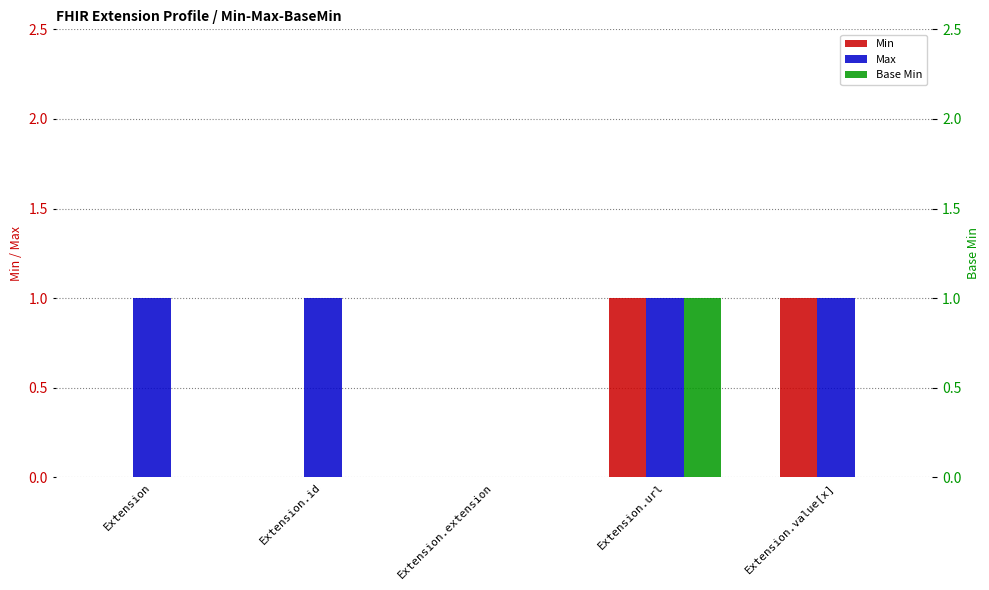

Reading left to right, what are all the values shown in this chart?

Min: 0	0	0	1	1
Max: 1	1	0	1	1
Base Min: 0	0	0	1	0